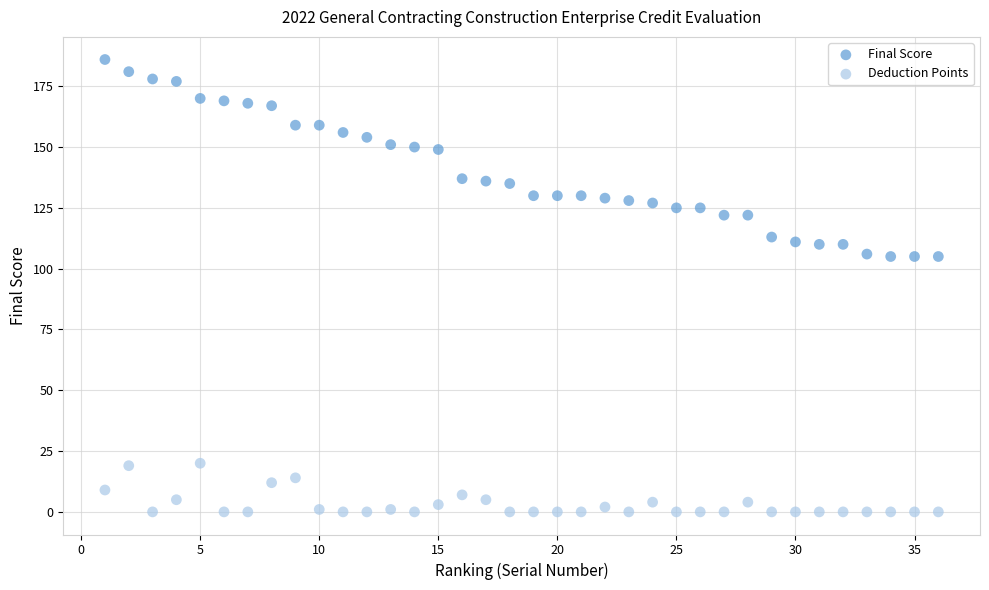

What are all the series names shown in the legend?

Final Score, Deduction Points